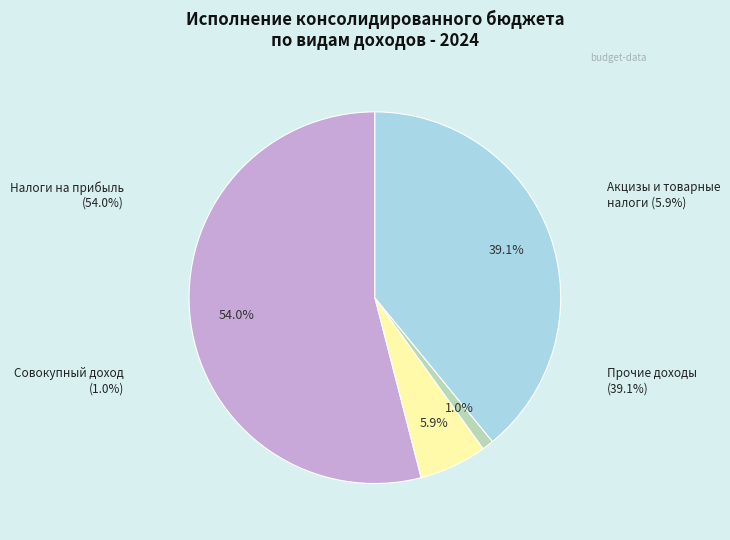

To the nearest percent, what is the difference between the largest and smallest slice percentages?

53%